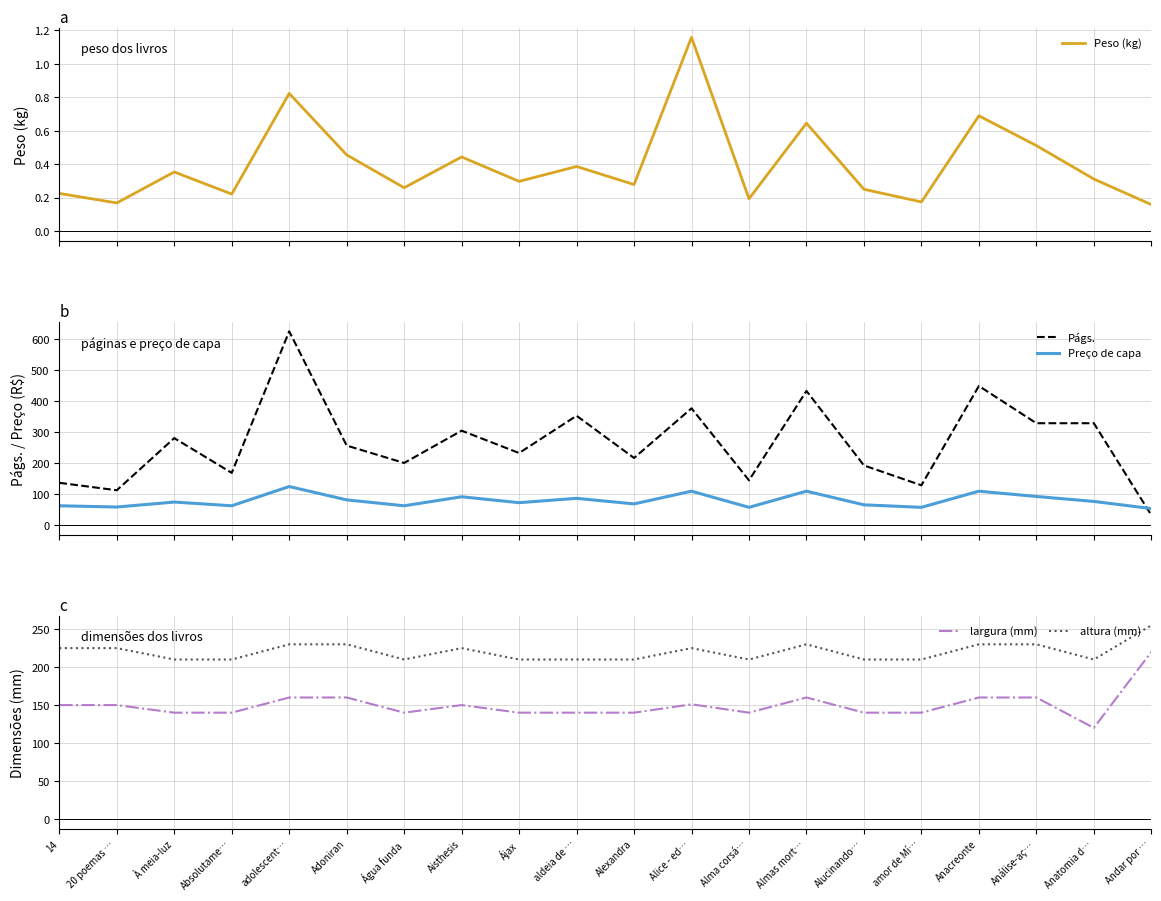

Count the number of categories in the chart.

20